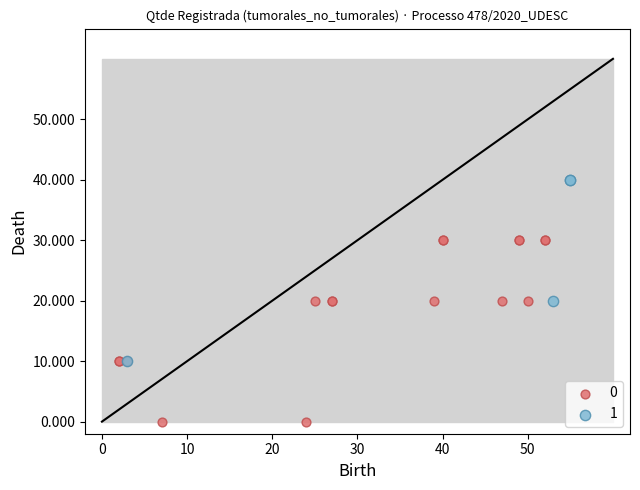

What are all the series names shown in the legend?

0, 1